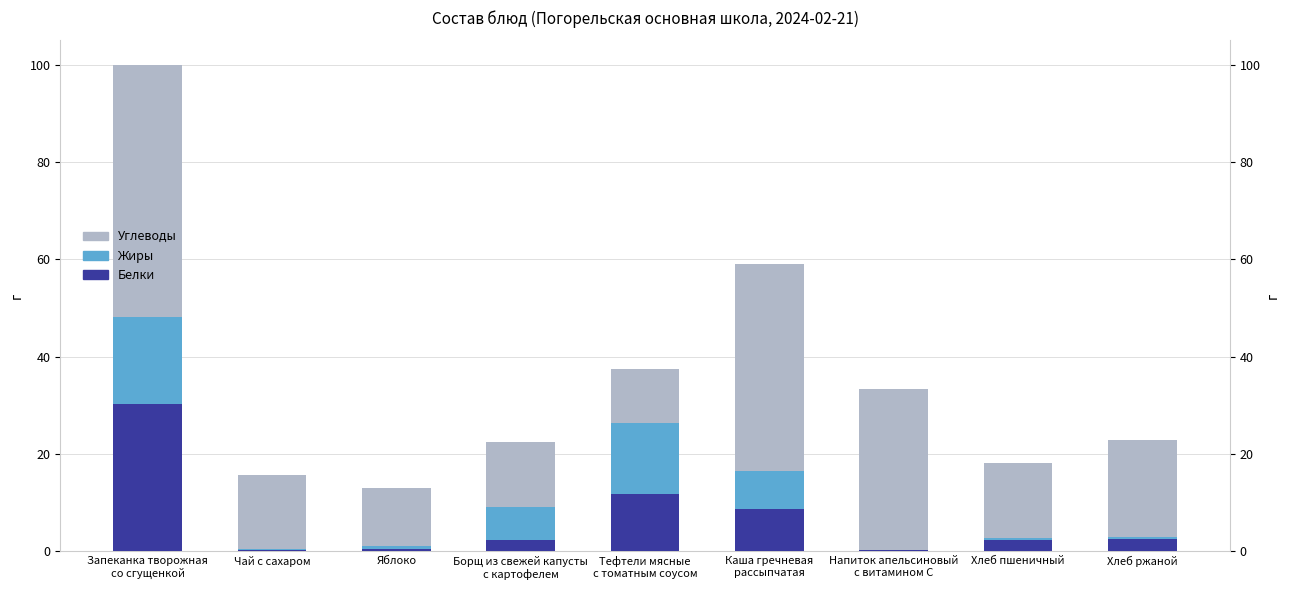

What is the minimum value shown in the chart?

0.1